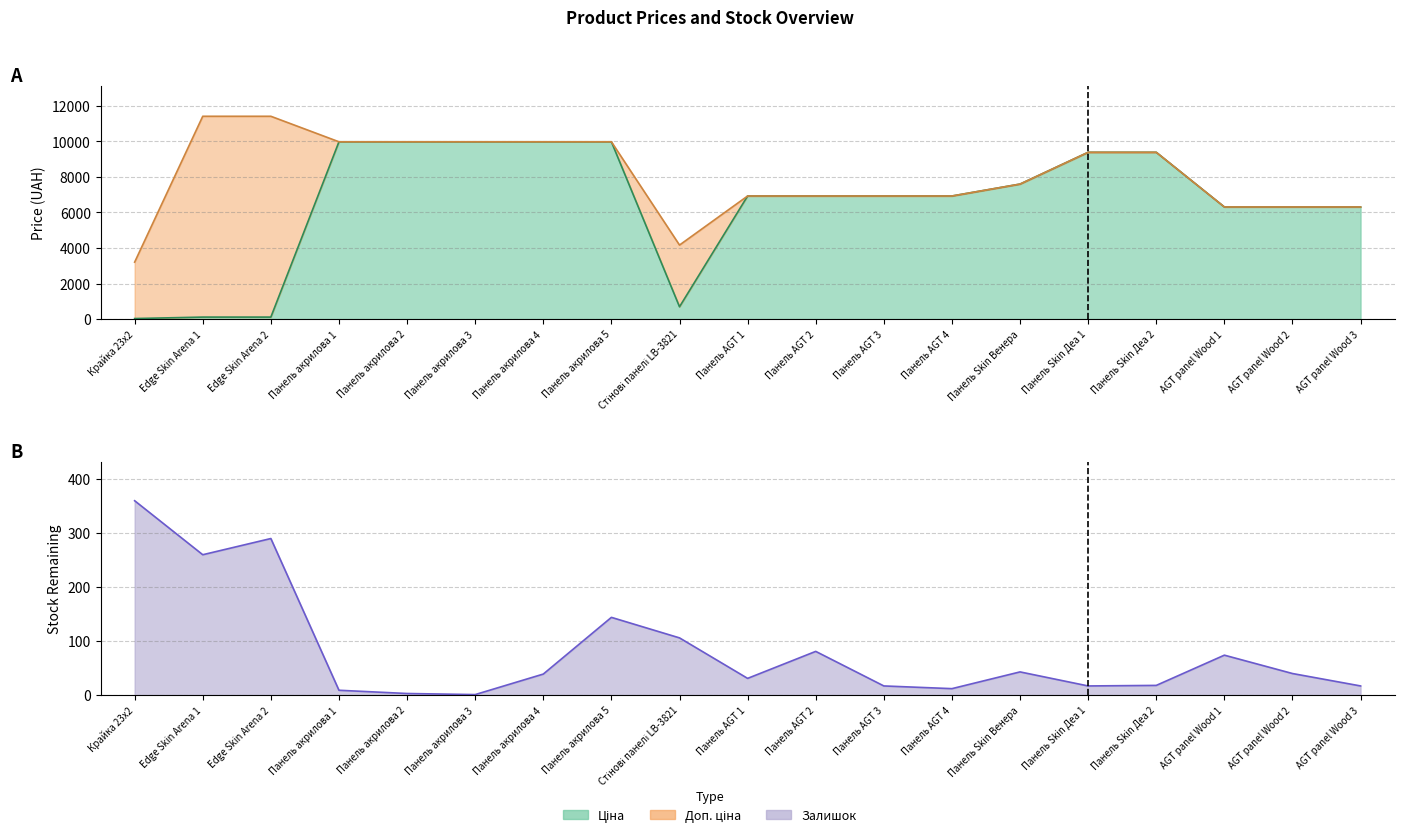

Is the value of Залишок at Панель AGT 1 greater than the value of Доп. ціна at AGT panel Wood 1?

No